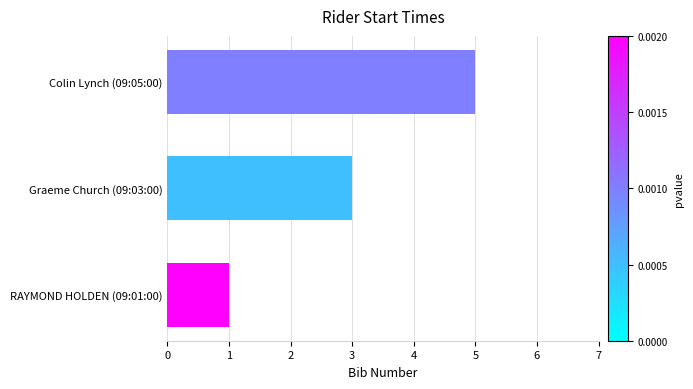

List the labels in order of value, smallest first.

RAYMOND HOLDEN (09:01:00), Graeme Church (09:03:00), Colin Lynch (09:05:00)